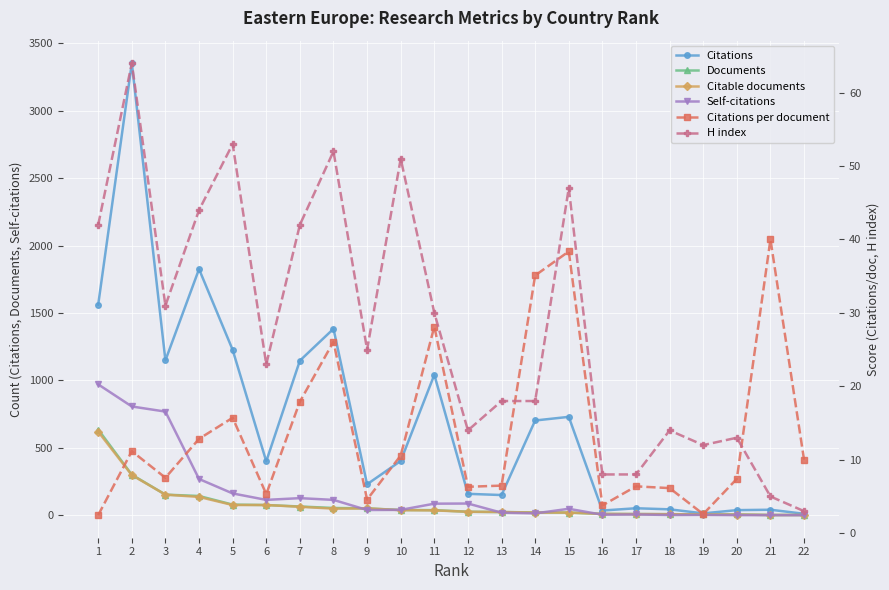

Does the chart display data point markers on the line(s)?

Yes